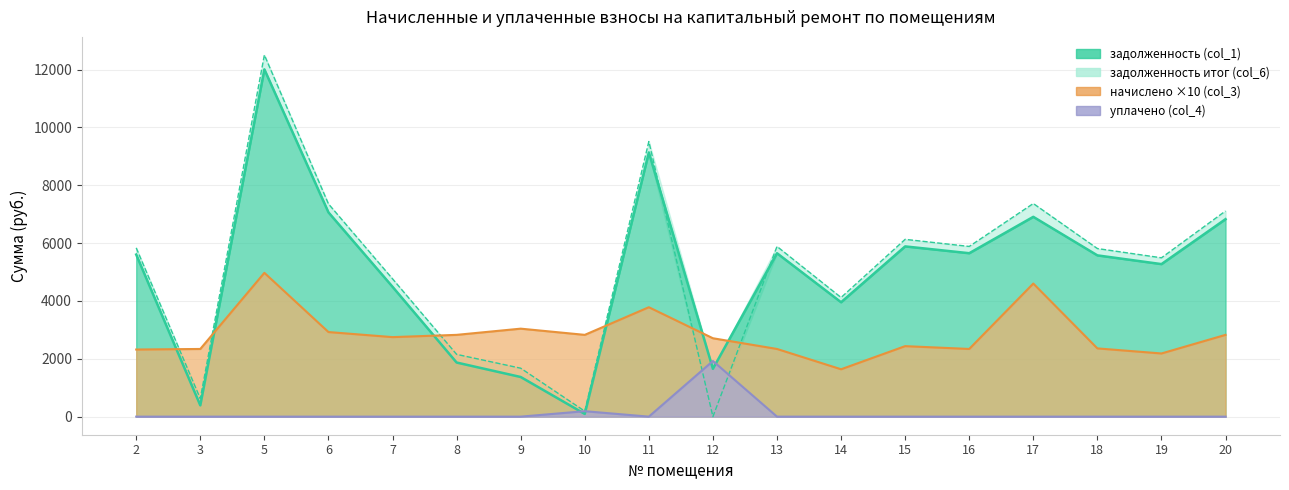

What is the sum of all задолженность (col_1) values?

89406.6